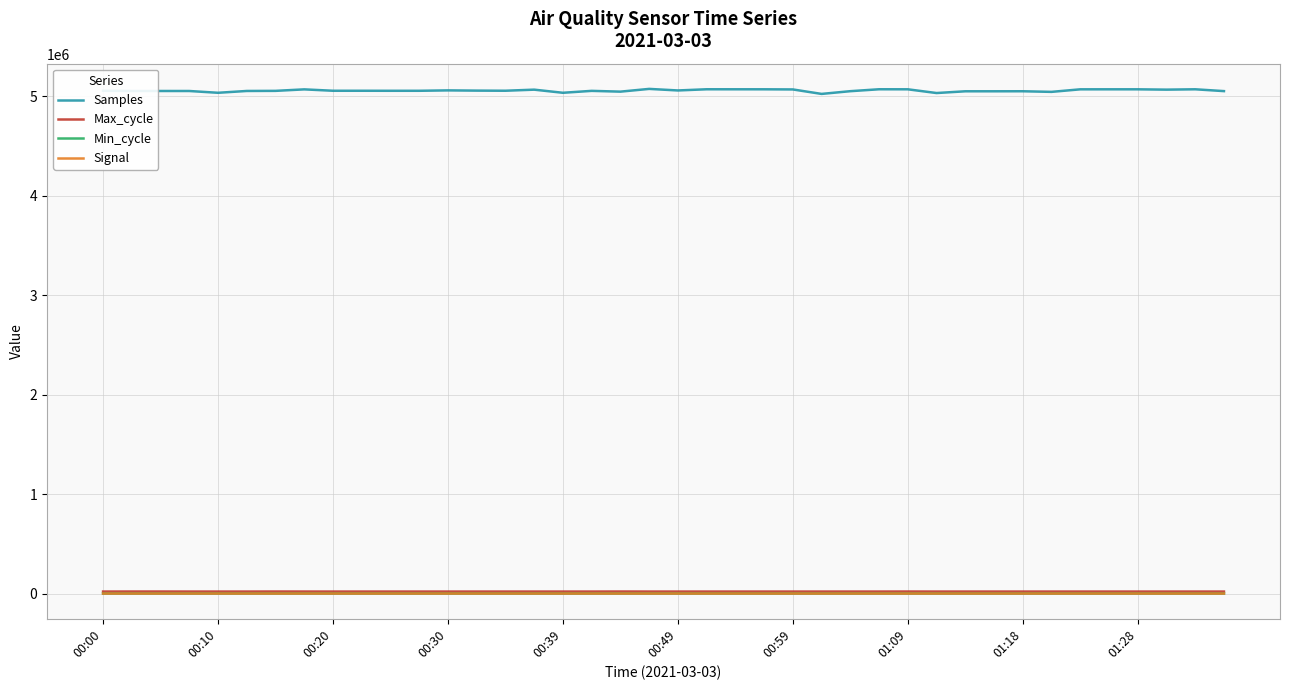

True or false: Max_cycle and Signal intersect in this chart.

False